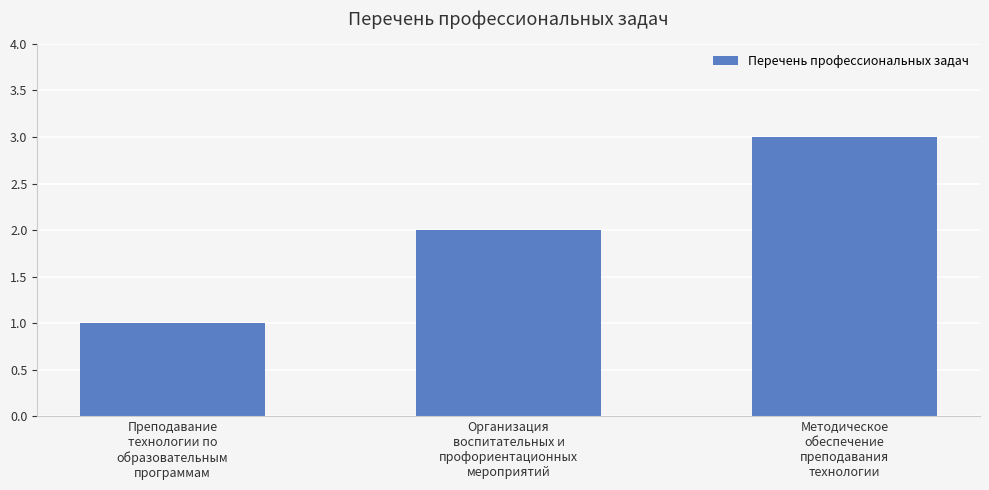

At which category does the chart reach its minimum across all series?

Преподавание
технологии по
образовательным
программам